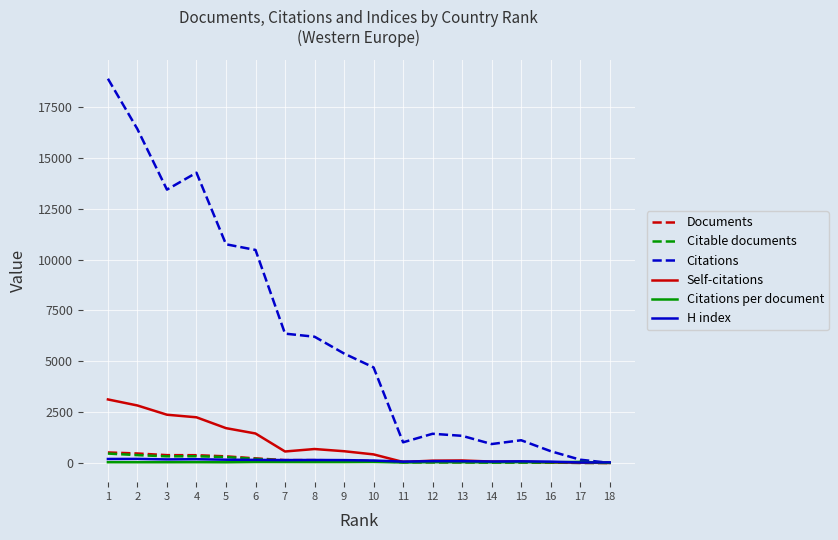

Is the value of Citations at 15 greater than the value of H index at 12?

Yes